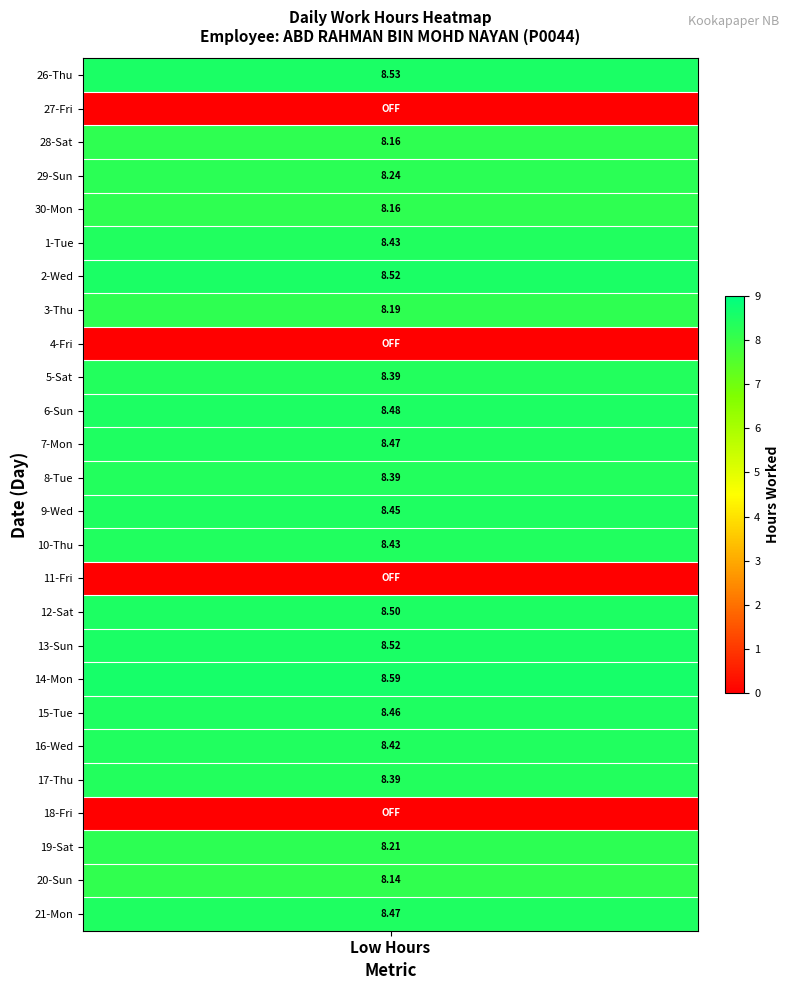

True or false: 29 has a value of 3.2 at 27.

False